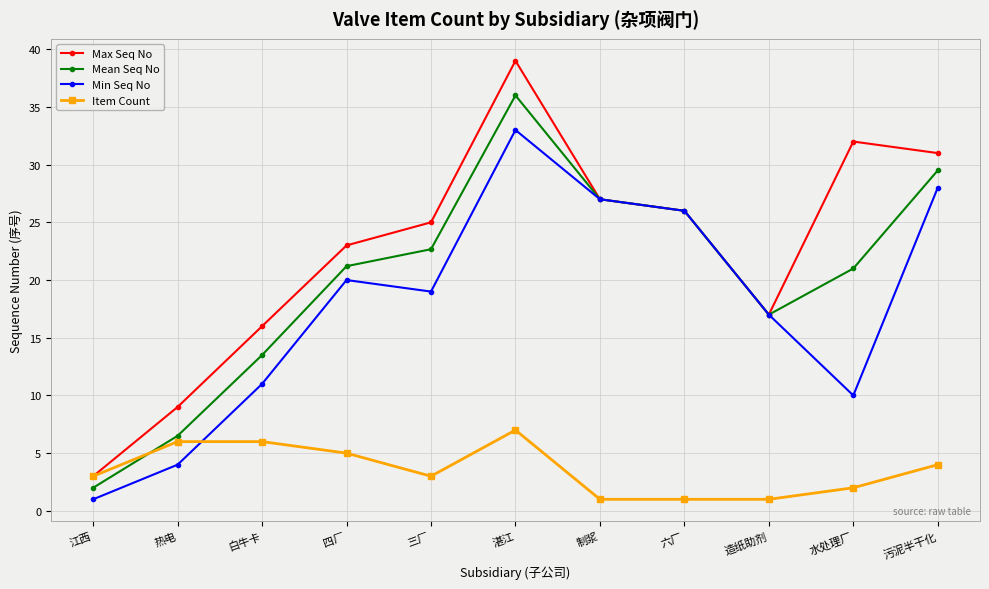

What is the difference between the maximum and minimum values in the Item Count series?

6.0